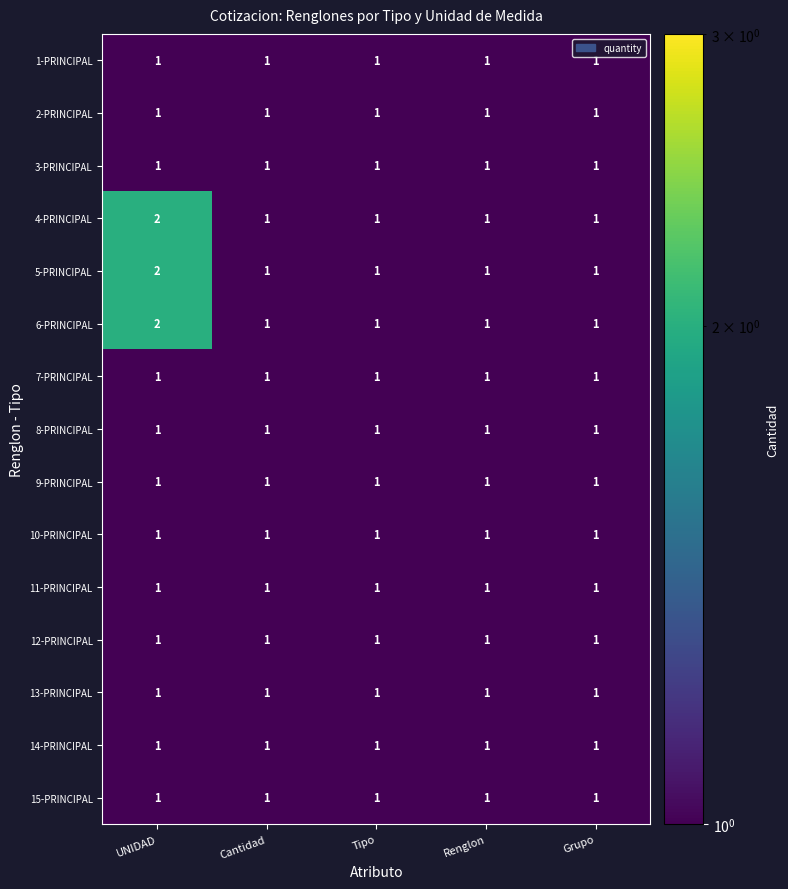

At which category does the chart reach its peak across all series?

UNIDAD